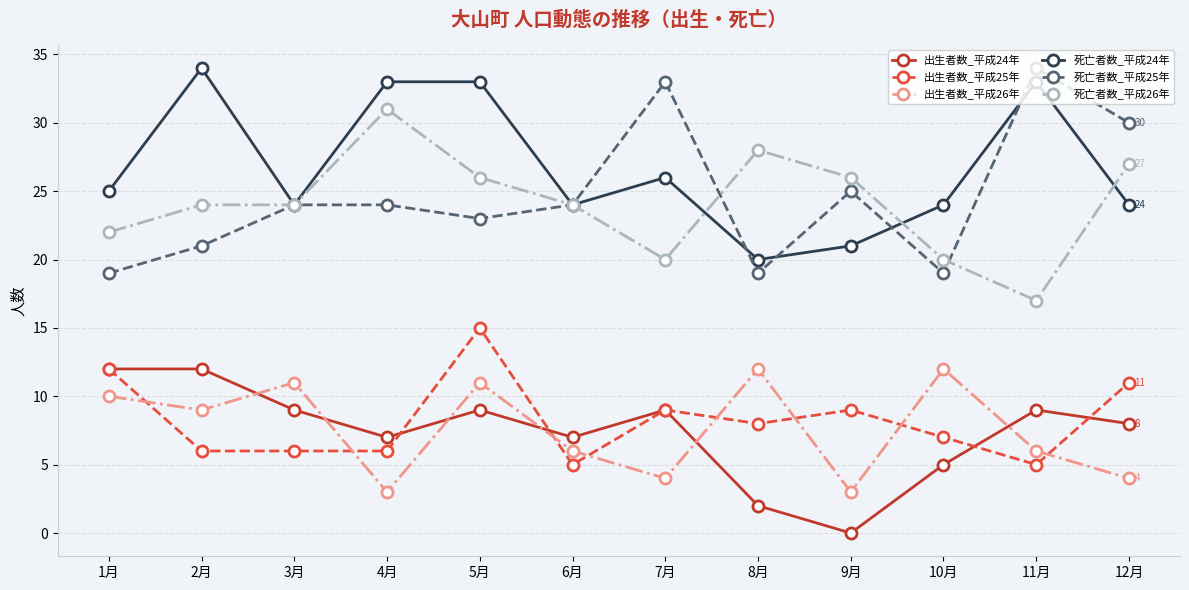

Rank the series at 12月 from highest to lowest value.

死亡者数_平成25年, 死亡者数_平成26年, 死亡者数_平成24年, 出生者数_平成25年, 出生者数_平成24年, 出生者数_平成26年